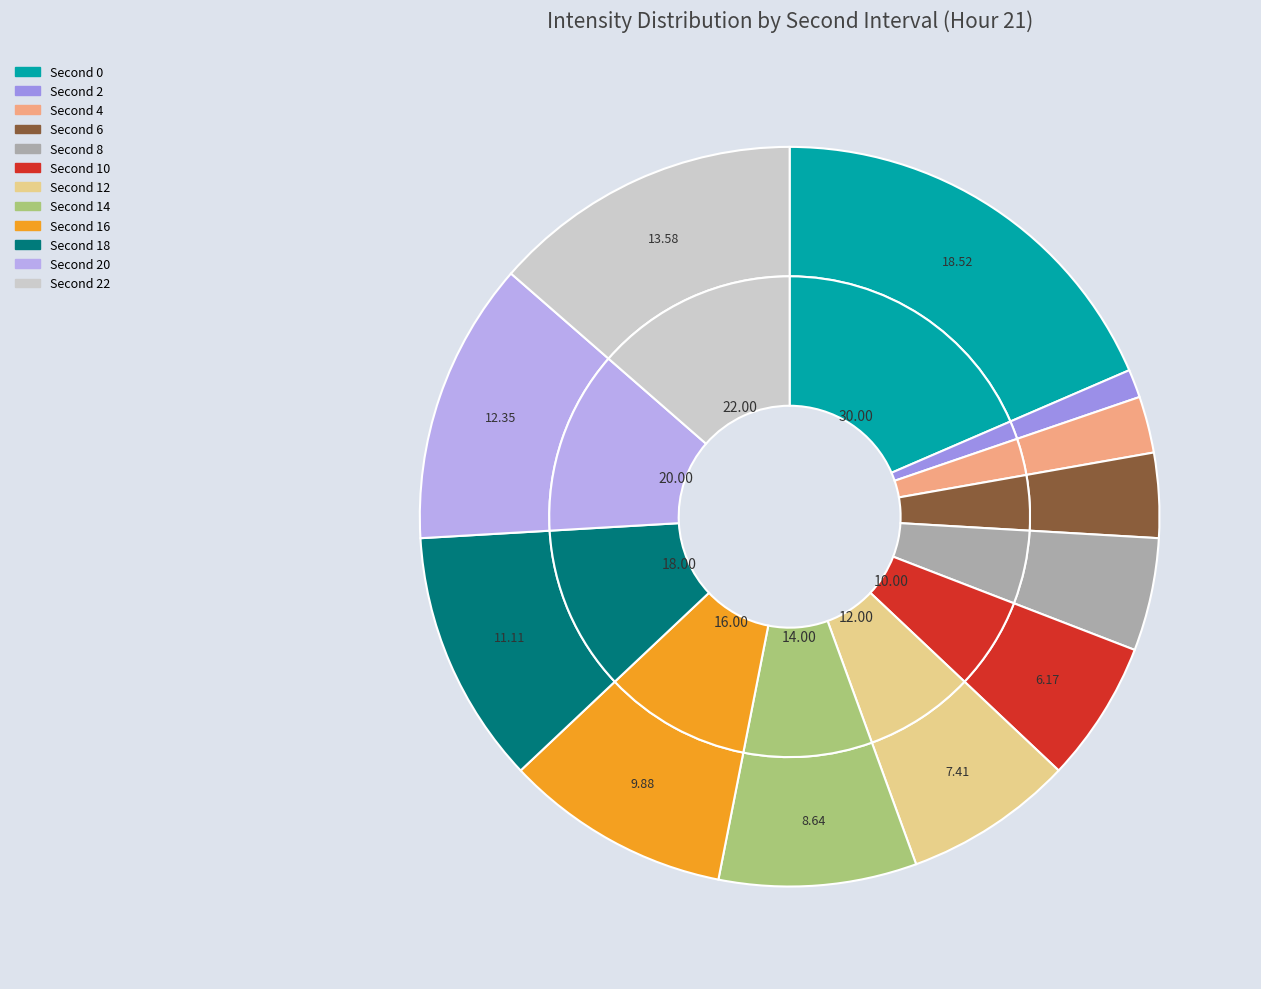

What is the ratio of the value at 2 to the value at 14?

0.1